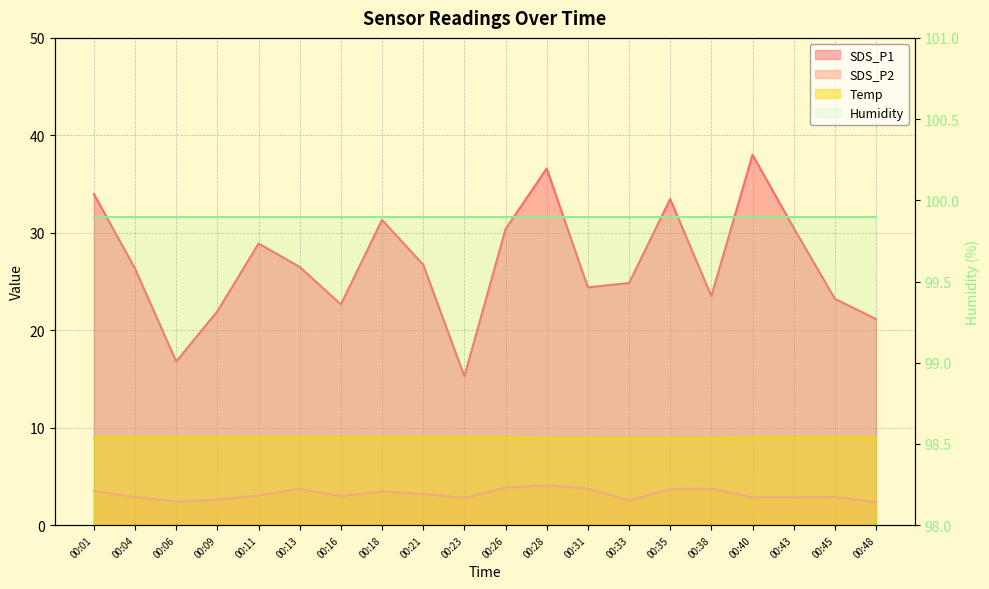

In SDS_P1, how many points are lower than both neighbors (excluding endpoints)?

5